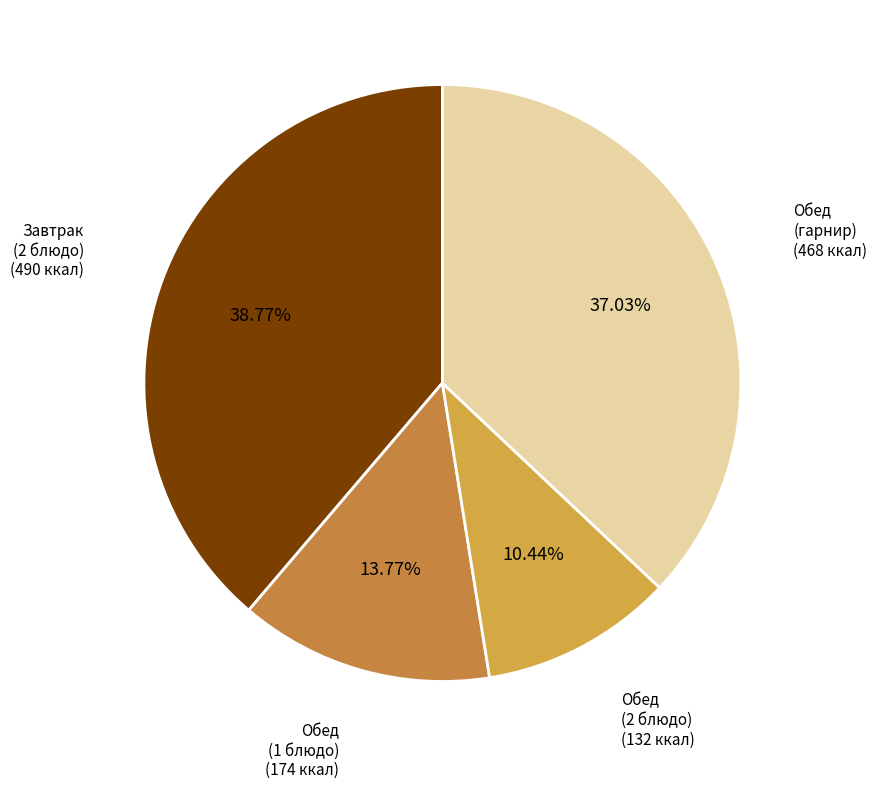

How many slices are in this pie chart?

4